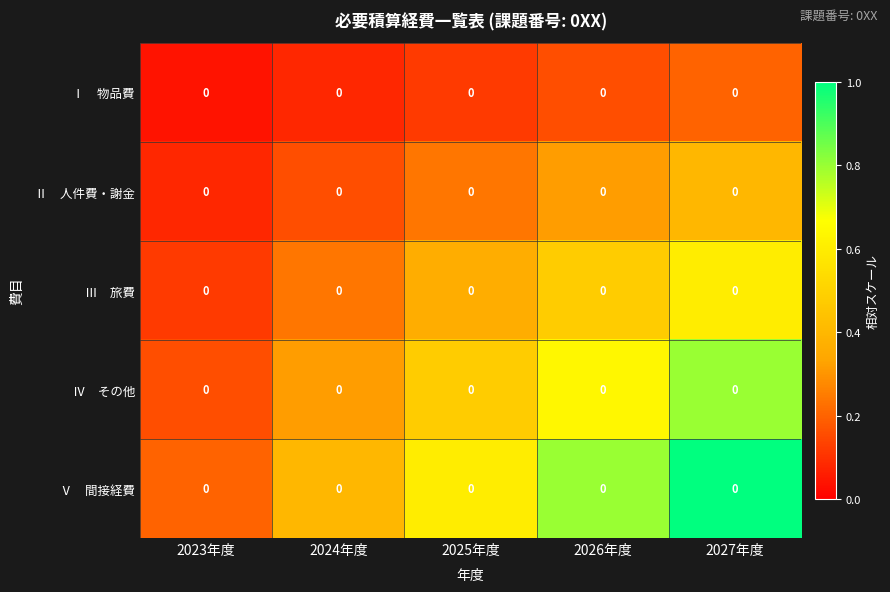

The value of Ⅲ 旅費 at 2026年度 is 0.5. True or false?

True